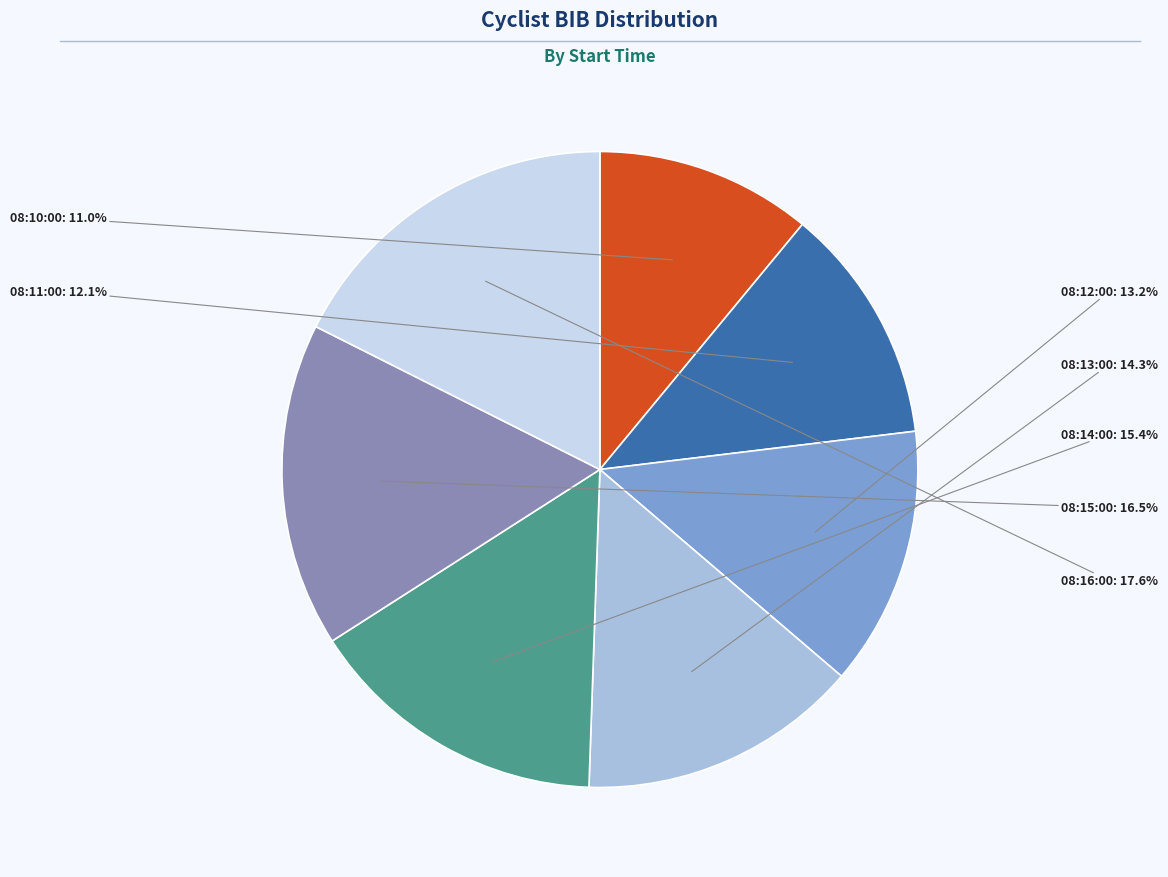

Is there a majority slice in this chart?

No